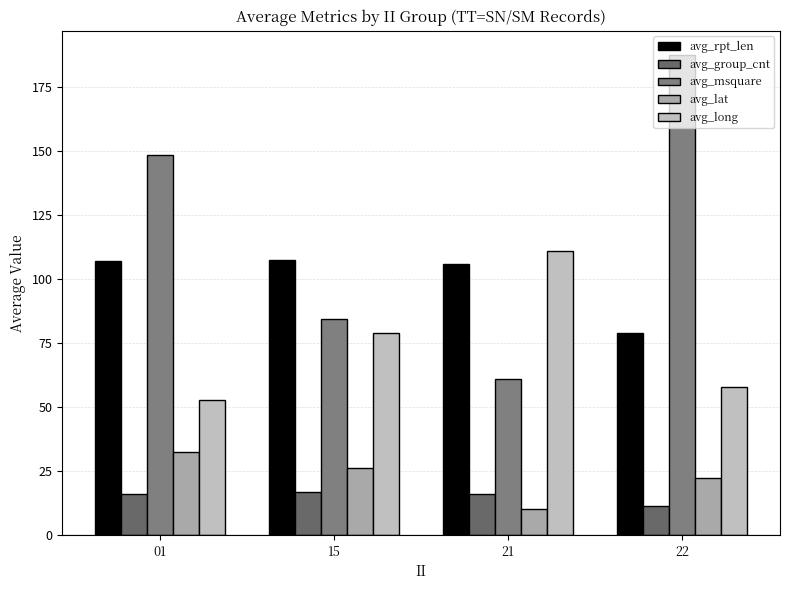

List the series in order of their peak value, highest first.

avg_msquare, avg_long, avg_rpt_len, avg_lat, avg_group_cnt